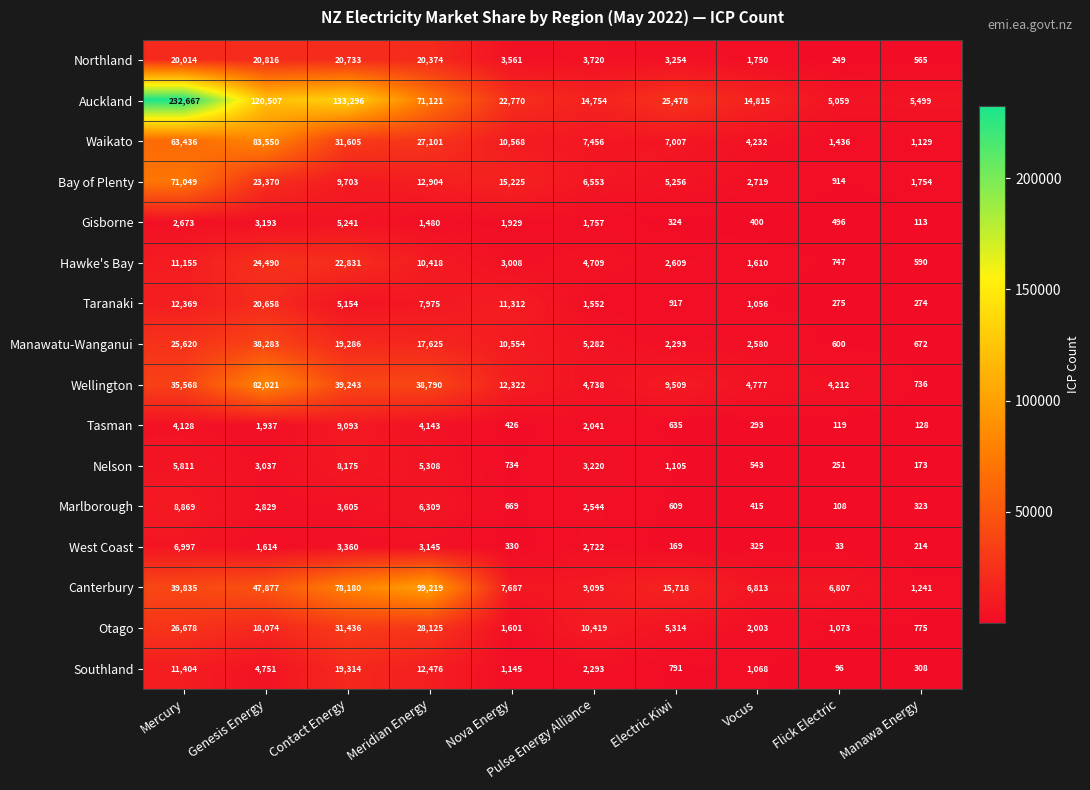

Count the number of data series in this chart.

16